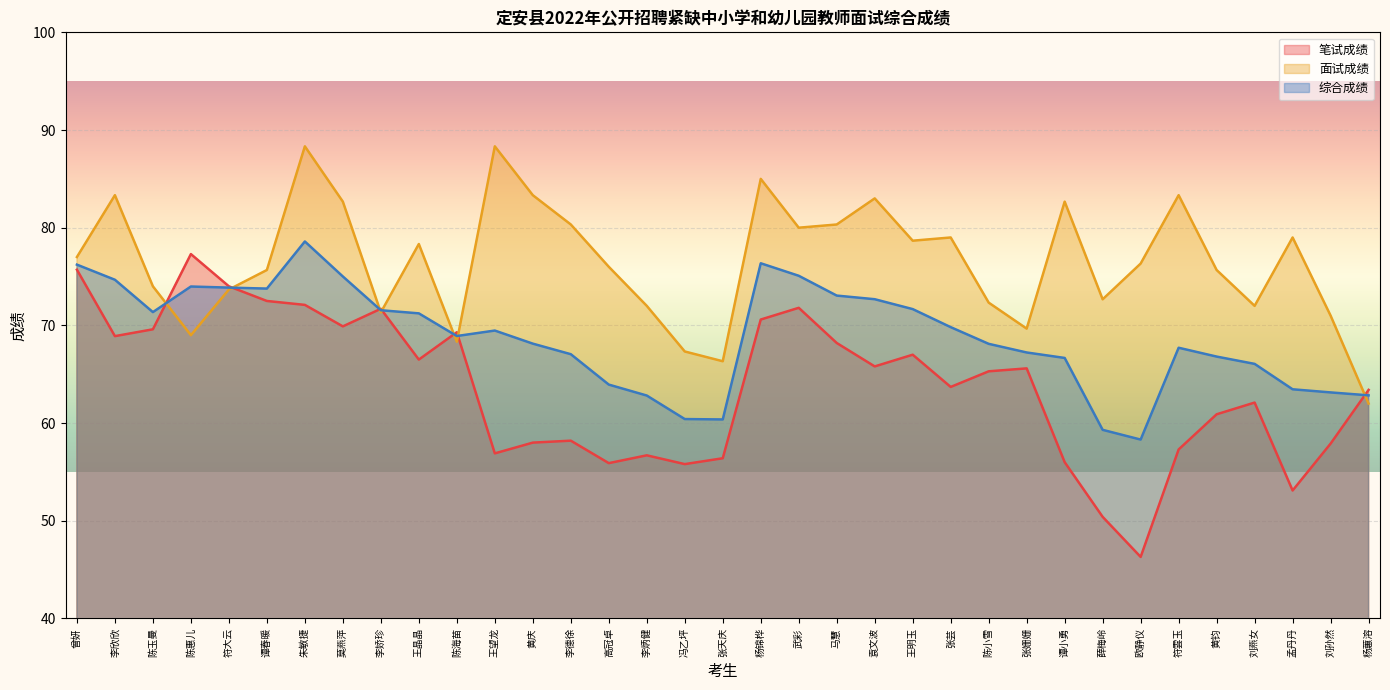

Which series has the widest spread of values?

笔试成绩